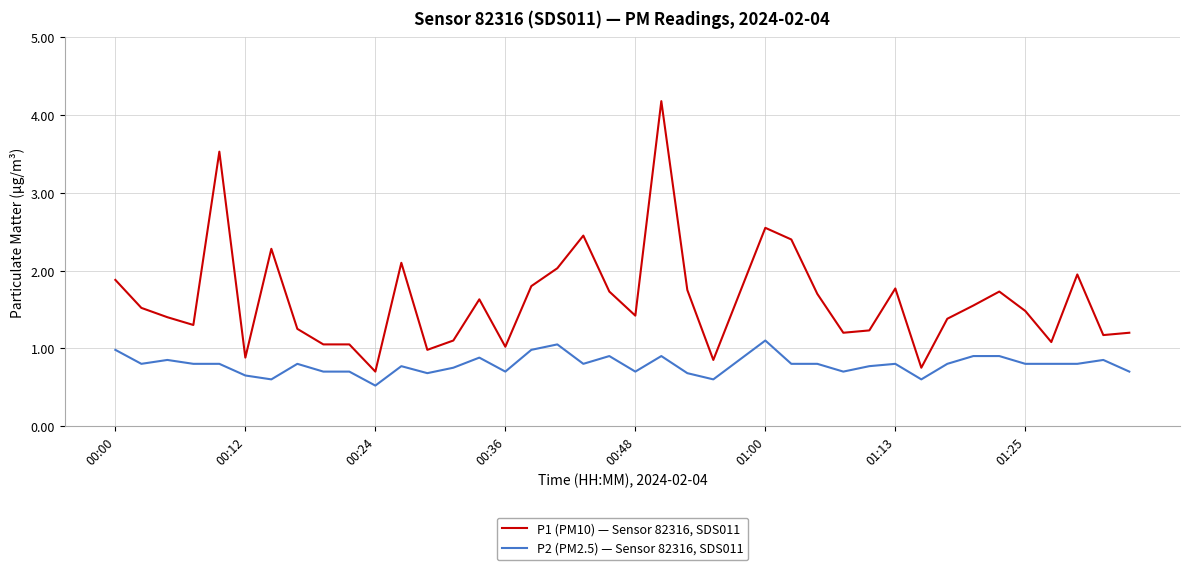

True or false: P2 (PM2.5) — Sensor 82316, SDS011 and P1 (PM10) — Sensor 82316, SDS011 intersect in this chart.

False